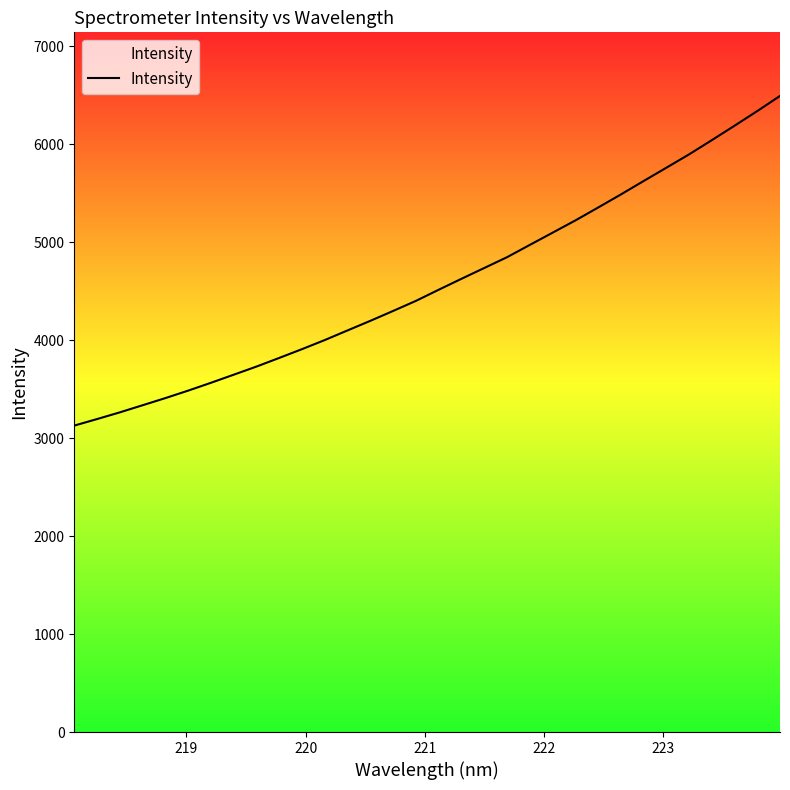

What is the maximum value shown in the chart?

6494.6